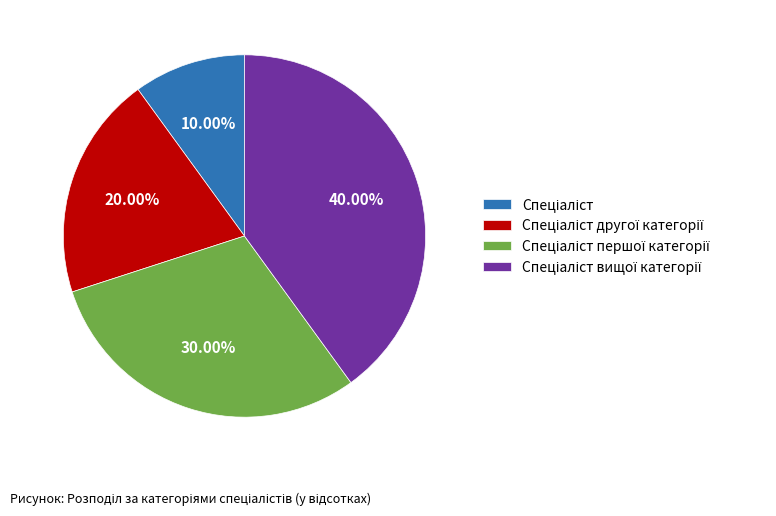

Does any single category account for the majority?

No